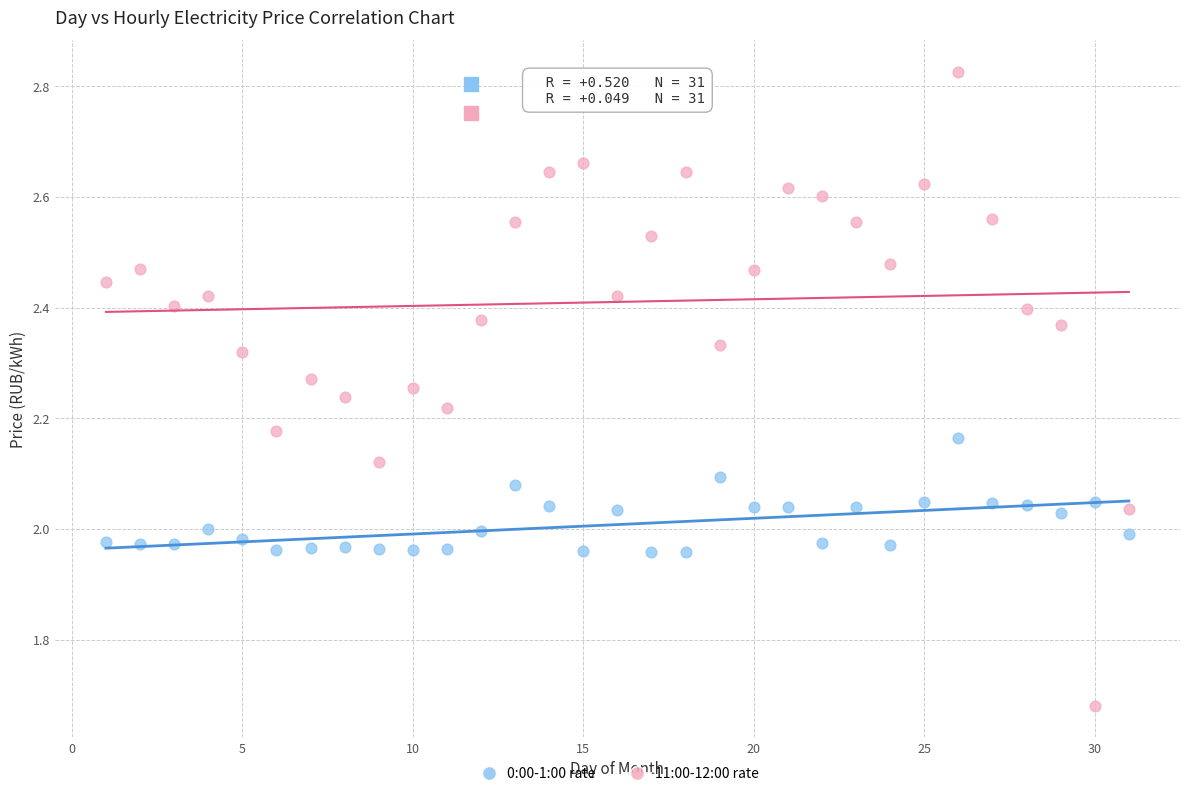

Which series contains the lowest Y value?

11:00-12:00 rate